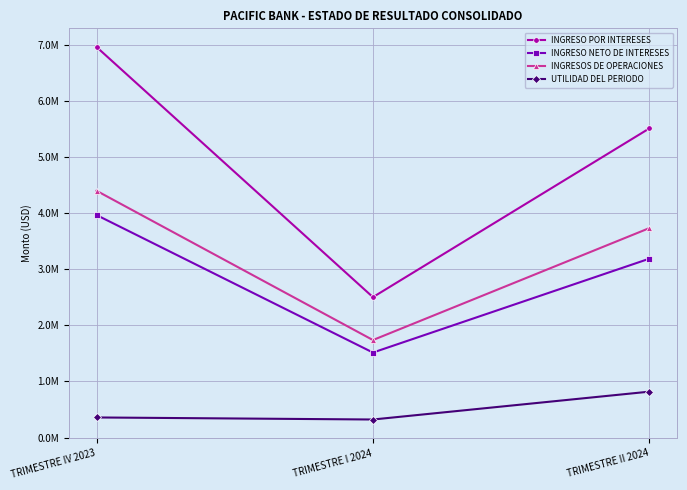

Rank the series at TRIMESTRE II 2024 from highest to lowest value.

INGRESO POR INTERESES, INGRESOS DE OPERACIONES, INGRESO NETO DE INTERESES, UTILIDAD DEL PERIODO